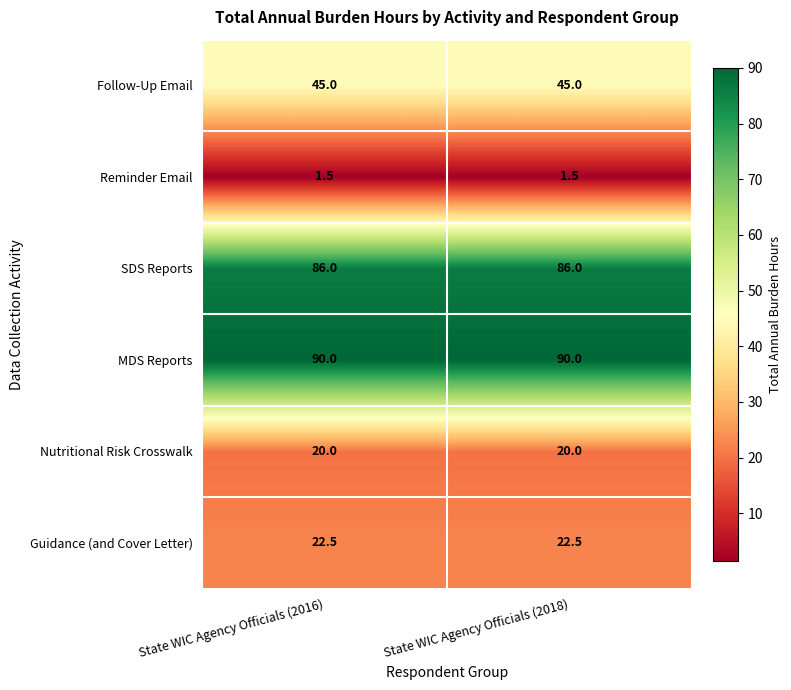

Reading left to right, list all the values displayed in this chart.

Follow-Up Email: 45.0	45.0
Reminder Email: 1.5	1.5
SDS Reports: 86.0	86.0
MDS Reports: 90.0	90.0
Nutritional Risk Crosswalk: 20.0	20.0
Guidance (and Cover Letter): 22.5	22.5